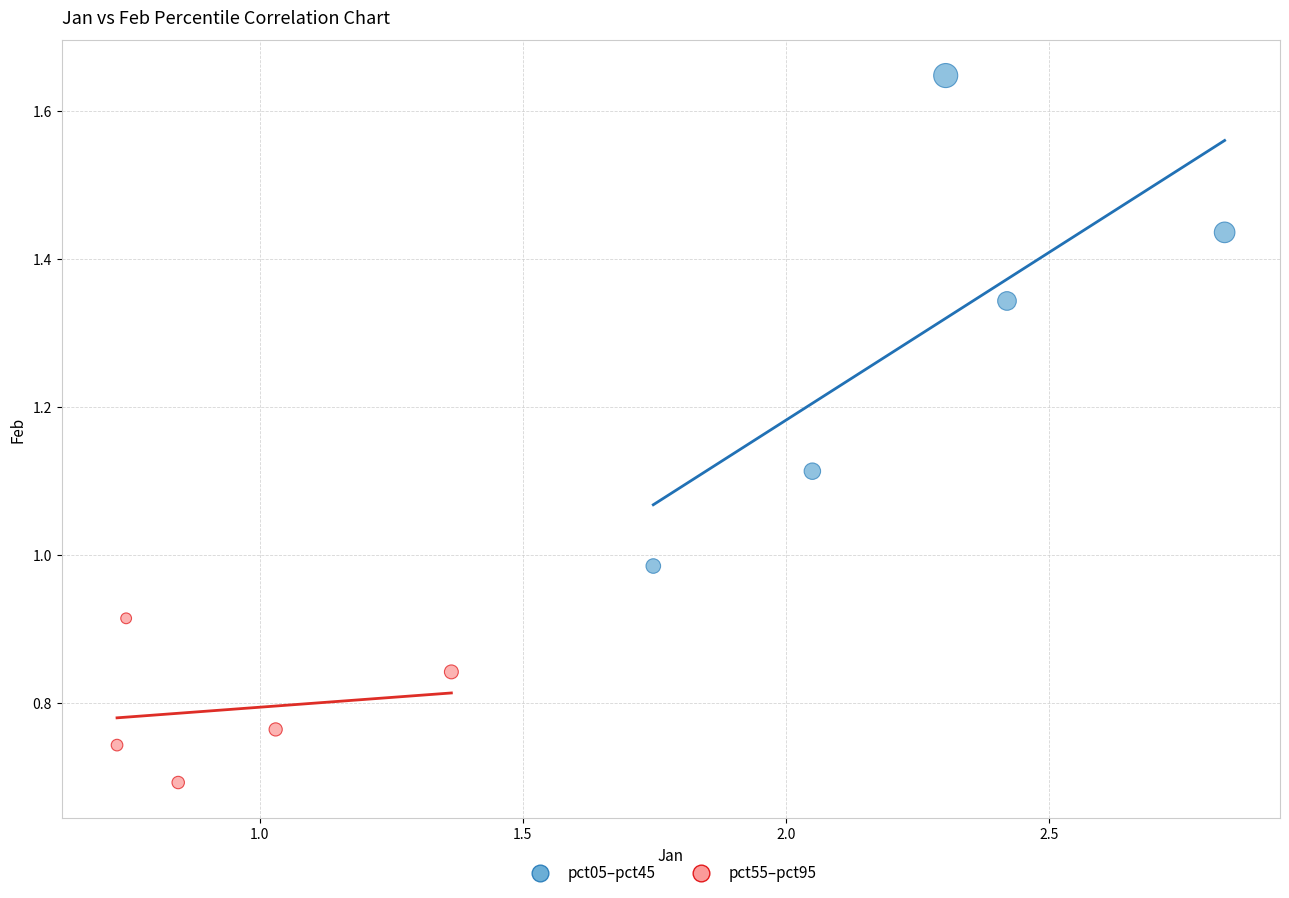

Which series has the largest Y range (max minus min)?

pct05–pct45